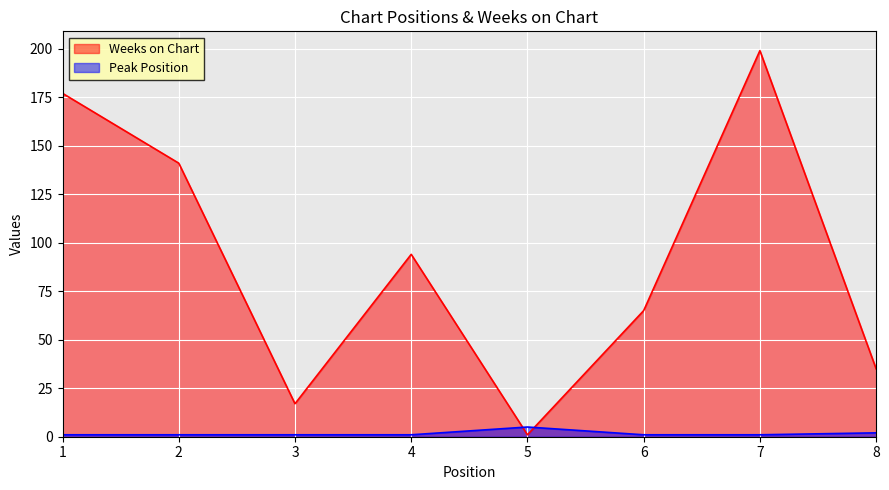

How many lines are shown in the chart?

2